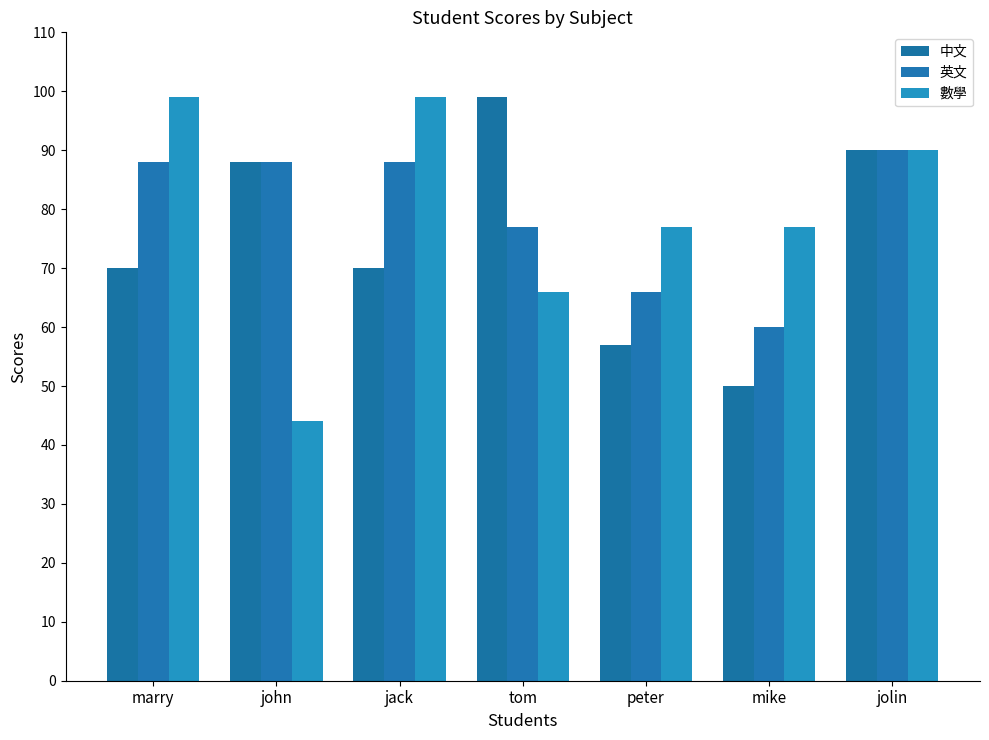

Rank the series by their average value, from highest to lowest.

英文, 數學, 中文